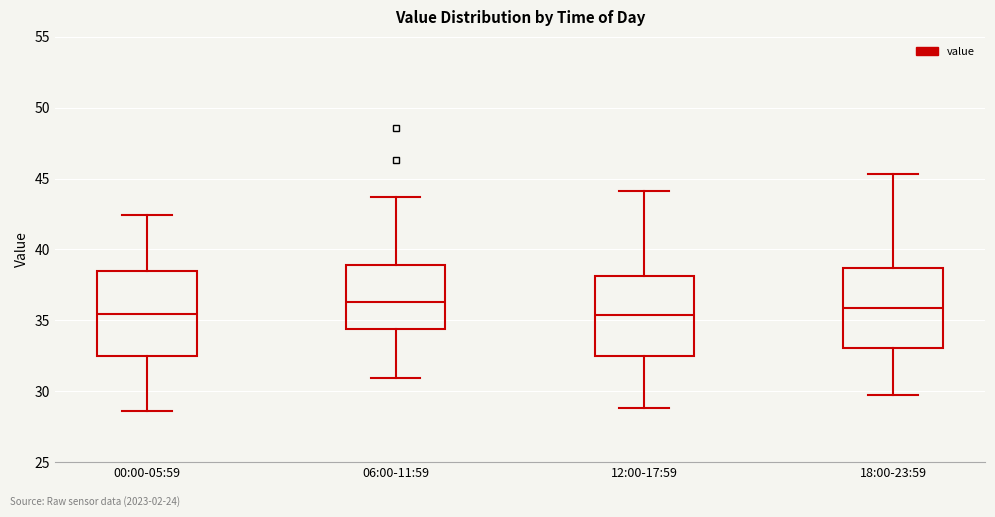

Reading left to right, read every box against the y-axis: the position of its median line, the range the box covers, and the ends of its whiskers. The values are not printed on the chart, so give them approximately, as read against the axis.

00:00-05:59: median 35.5, box 32.5 to 38.5, whiskers 28.5 to 42.5
06:00-11:59: median 36.5, box 34.5 to 39.0, whiskers 31.0 to 43.5
12:00-17:59: median 35.5, box 32.5 to 38.0, whiskers 29.0 to 44.0
18:00-23:59: median 36.0, box 33.0 to 38.5, whiskers 29.5 to 45.5